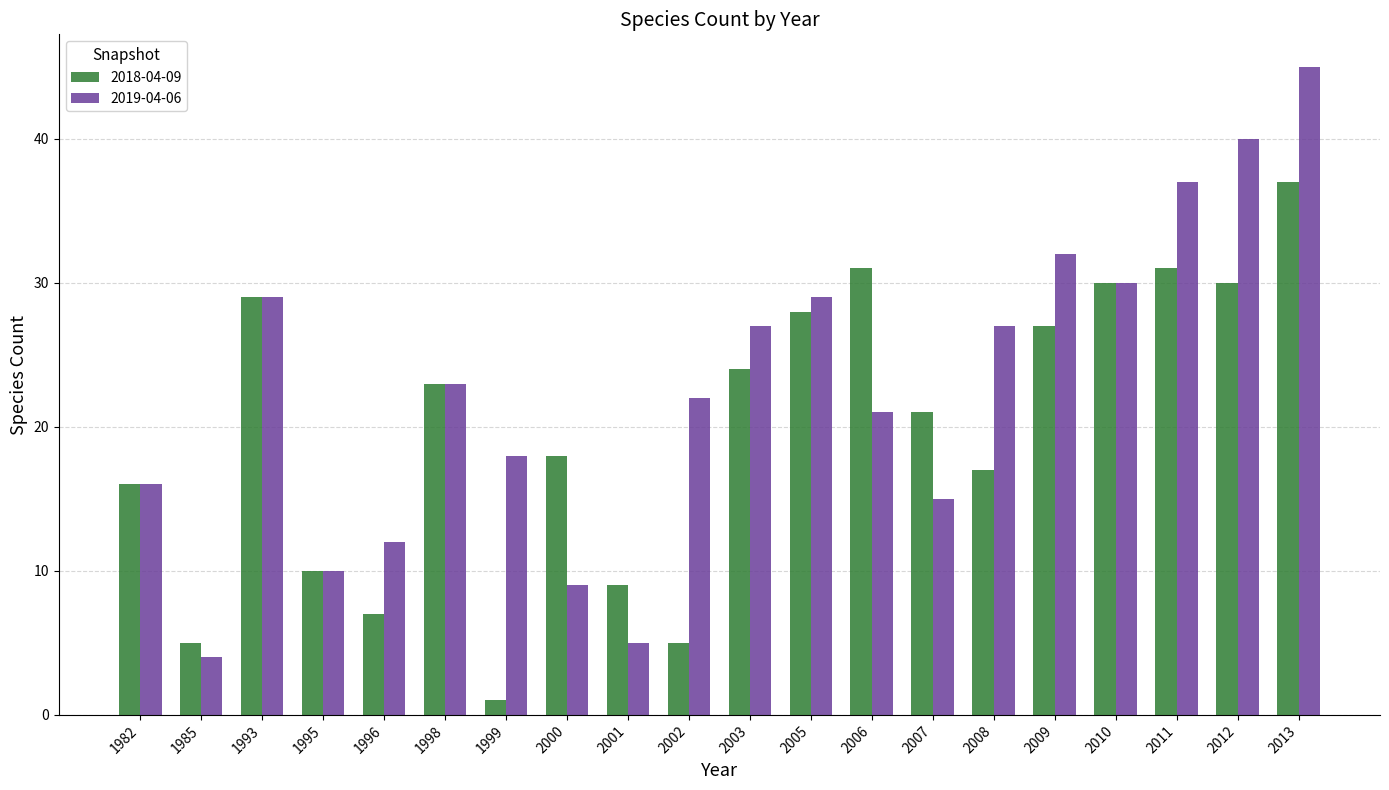

What is the average value of the 2018-04-09 series?

20